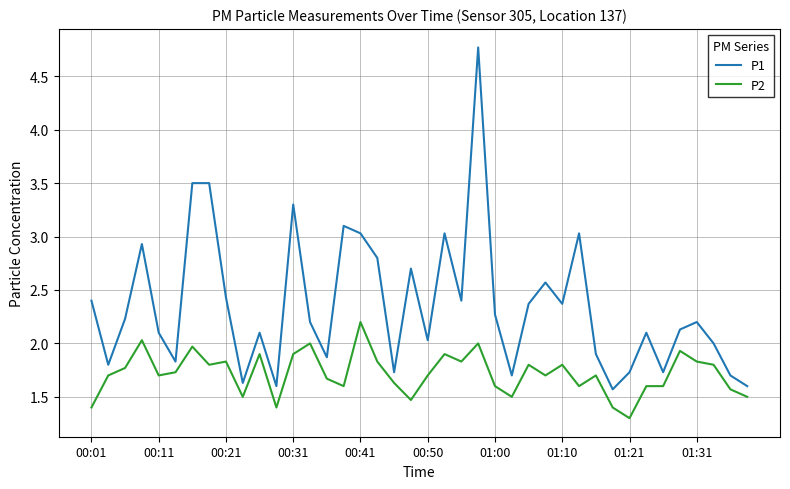

Reading left to right, what are all the values shown in this chart?

P1: 2.4	1.8	2.2	2.9	2.1	1.8	3.5	3.5	2.4	1.6	2.1	1.6	3.3	2.2	1.9	3.1	3.0	2.8	1.7	2.7	2.0	3.0	2.4	4.8	2.3	1.7	2.4	2.6	2.4	3.0	1.9	1.6	1.7	2.1	1.7	2.1	2.2	2.0	1.7	1.6
P2: 1.4	1.7	1.8	2.0	1.7	1.7	2.0	1.8	1.8	1.5	1.9	1.4	1.9	2.0	1.7	1.6	2.2	1.8	1.6	1.5	1.7	1.9	1.8	2.0	1.6	1.5	1.8	1.7	1.8	1.6	1.7	1.4	1.3	1.6	1.6	1.9	1.8	1.8	1.6	1.5